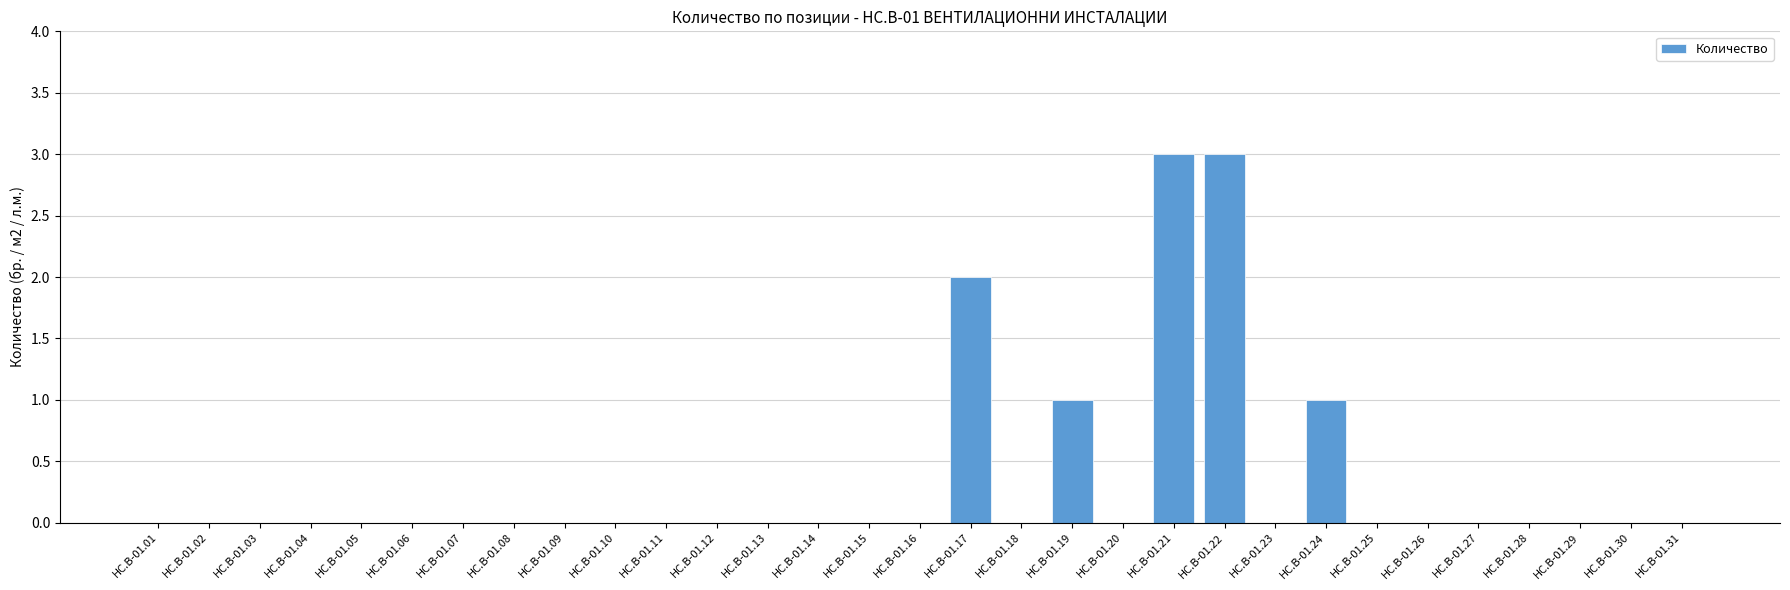

True or false: the data shows 0 at HC.B-01.01.

True